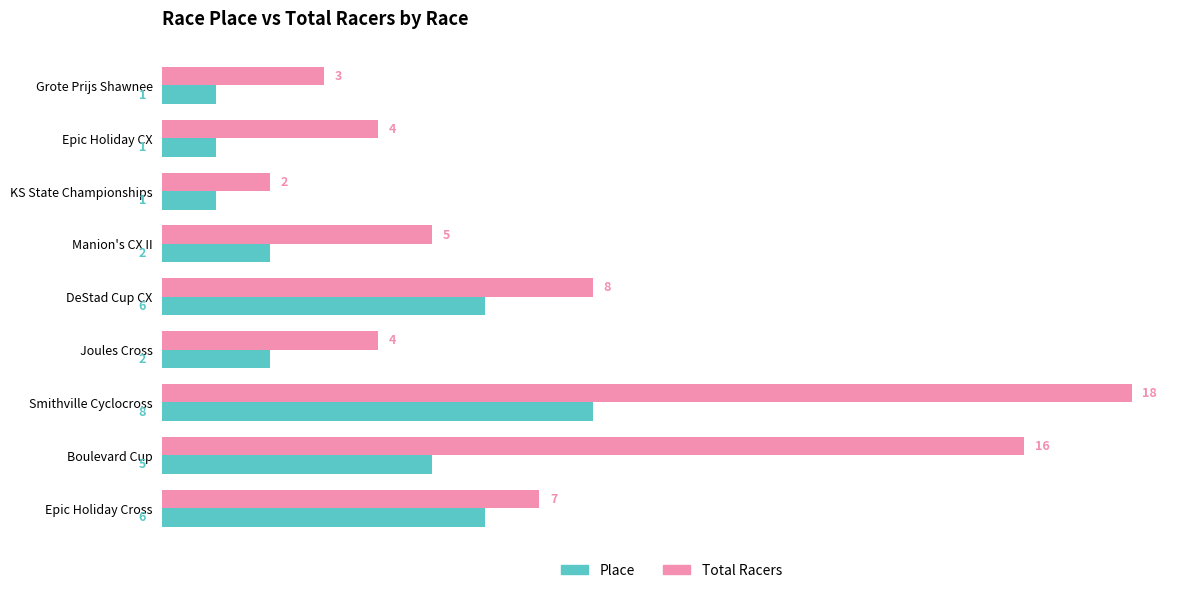

What is the sum of the Total Racers values at Manion's CX II and Smithville Cyclocross?

23